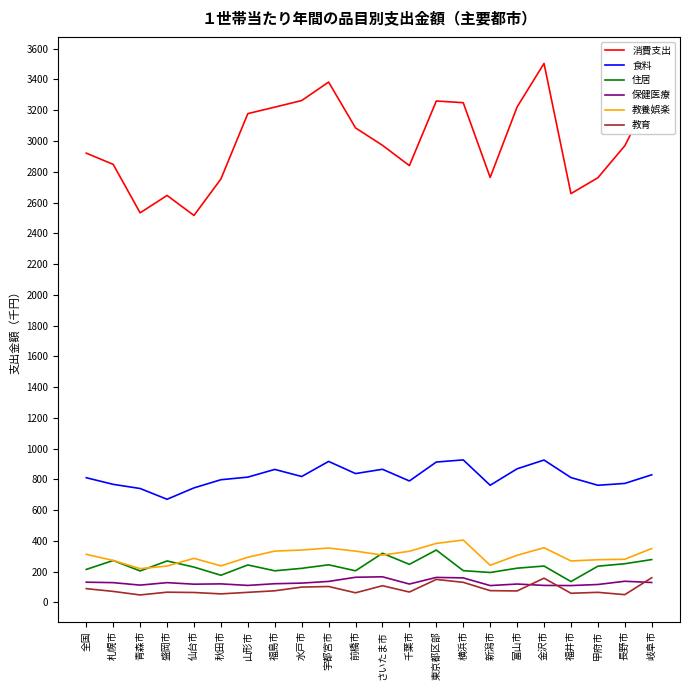

What is the sum of all 住居 values?

5167